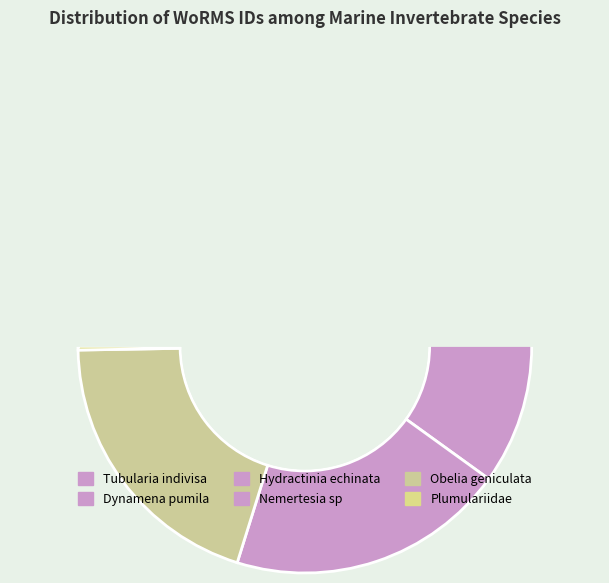

How many segments does this pie chart have?

6